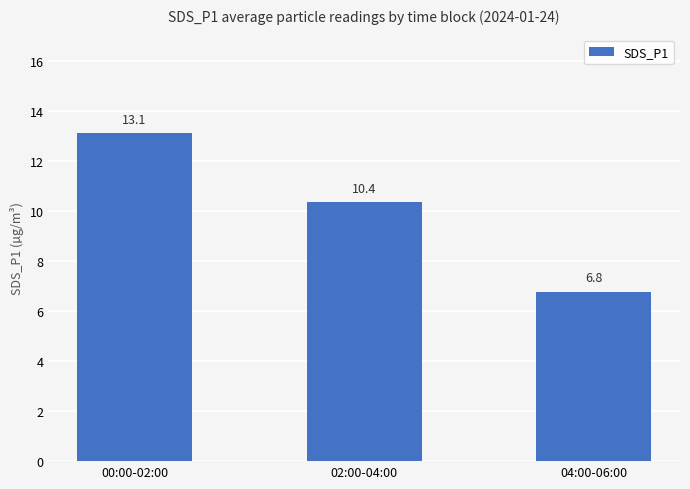

At which category does the chart reach its minimum across all series?

04:00-06:00